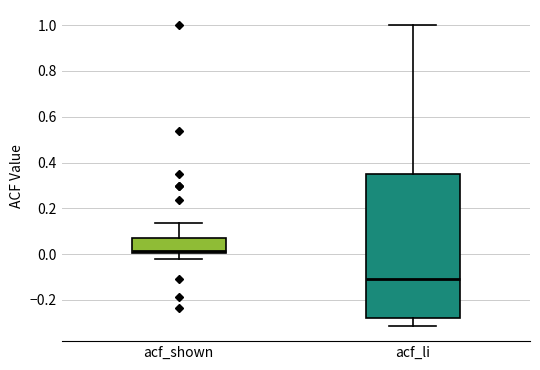

Which box's median line is the lowest?

acf_li